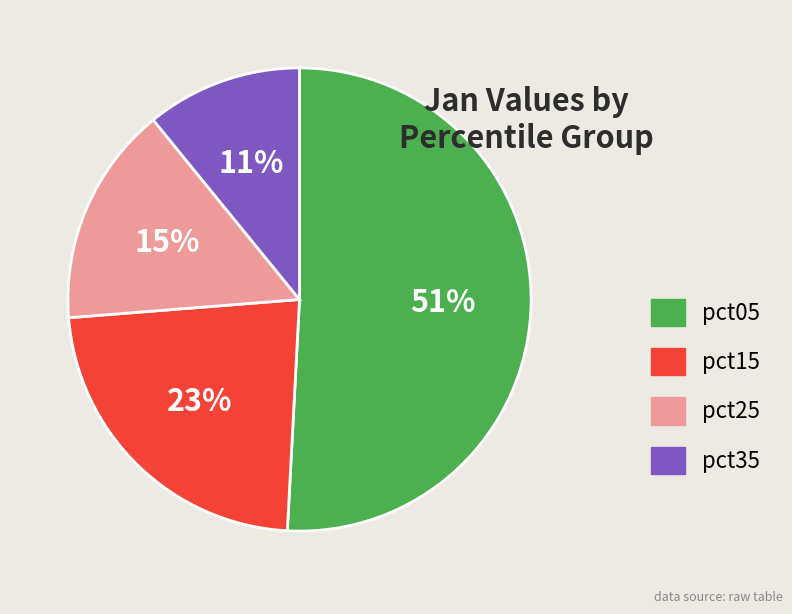

How many segments does this pie chart have?

4